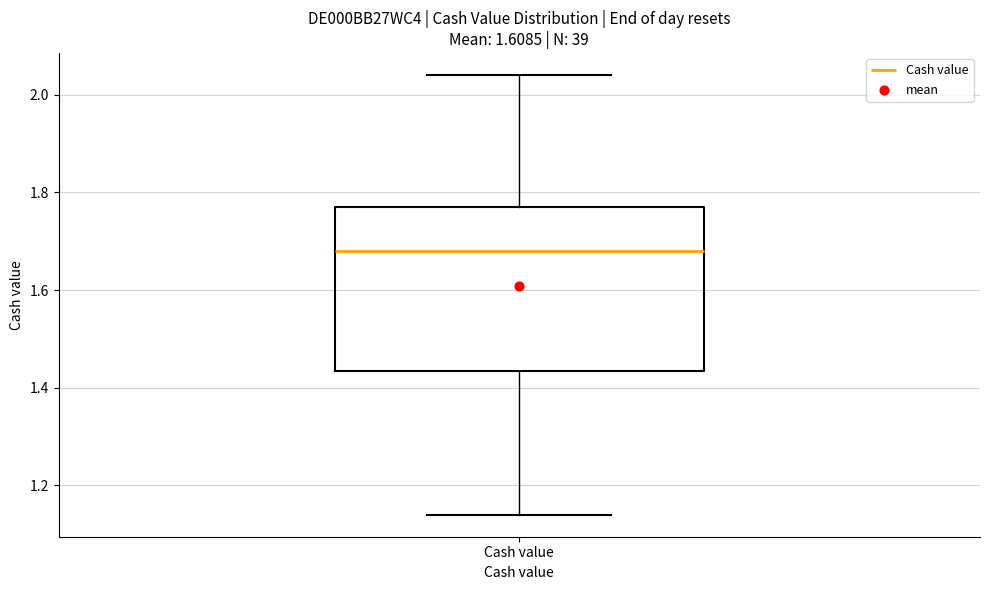

Where is the lower edge of the box for Cash value on the y-axis? The values are not printed on the chart, so give them approximately, as read against the axis.

1.44